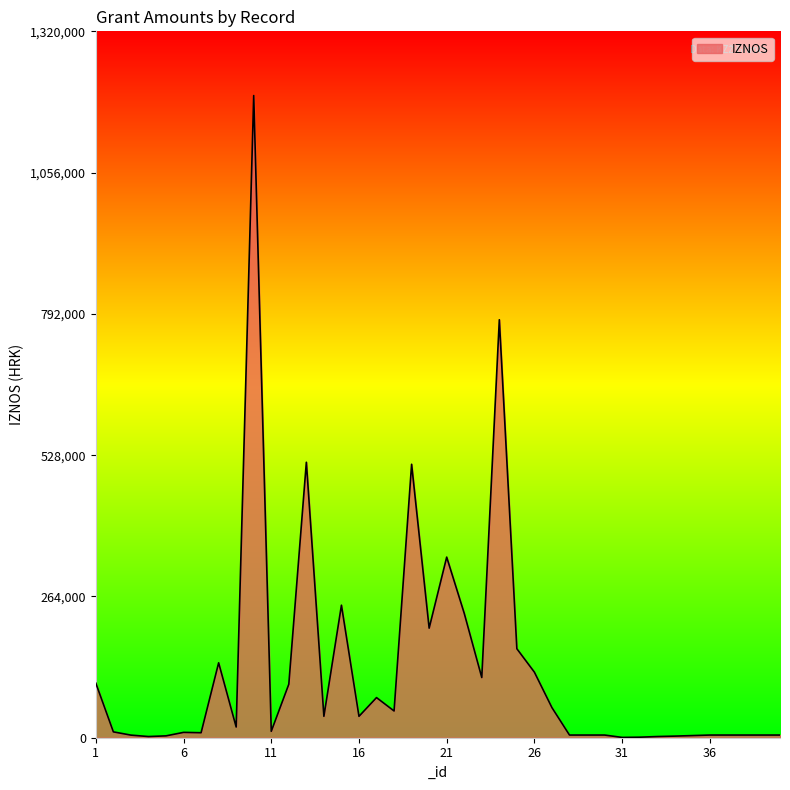

What is the greatest value displayed?

1200000.0